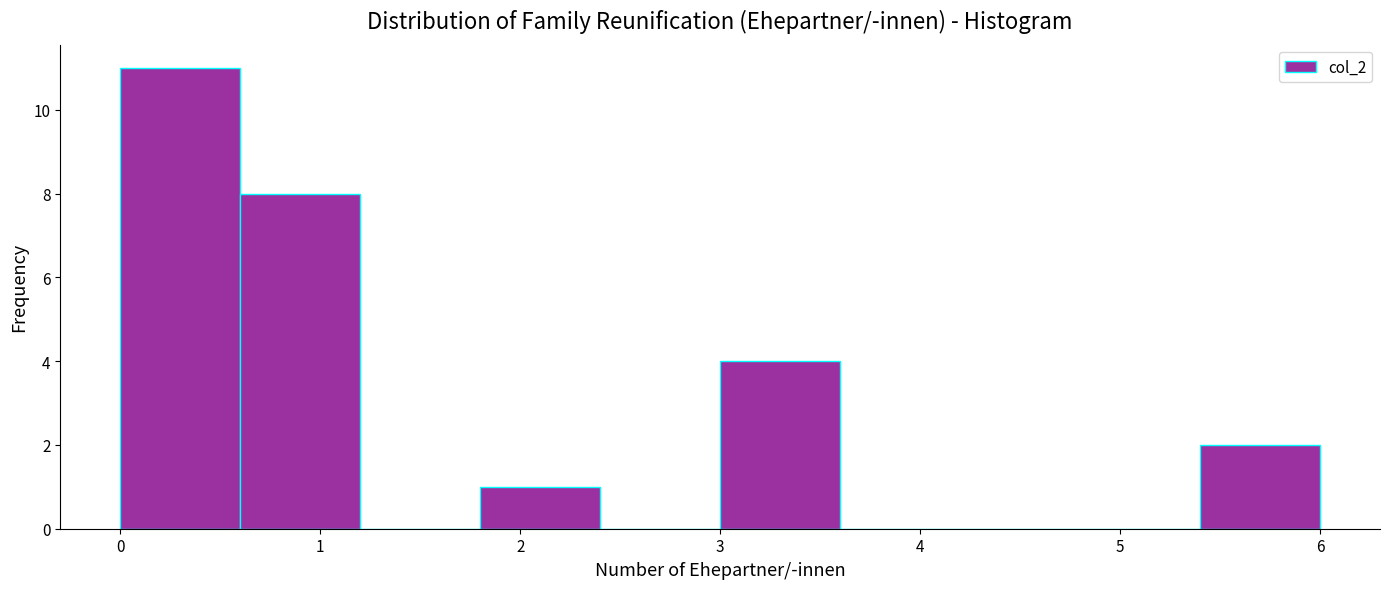

How tall is the bar that spans 5.4 to 6.0 on the x-axis? The values are not printed on the chart, so give them approximately, as read against the axis.

2